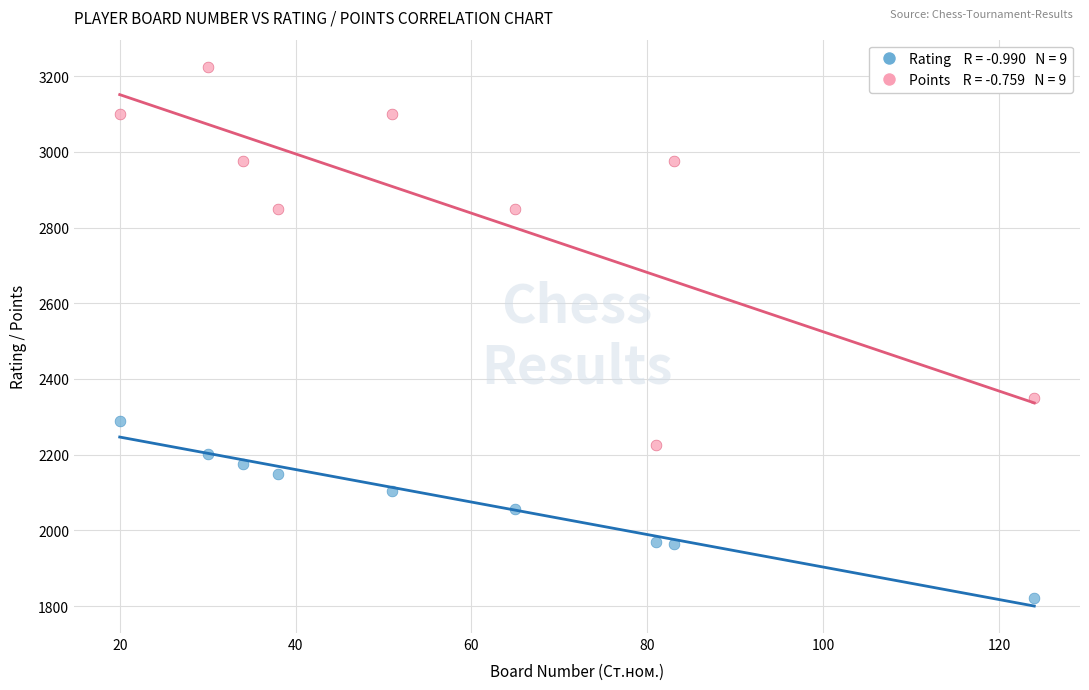

Across all series, what Y value is closest to 2523?

2350